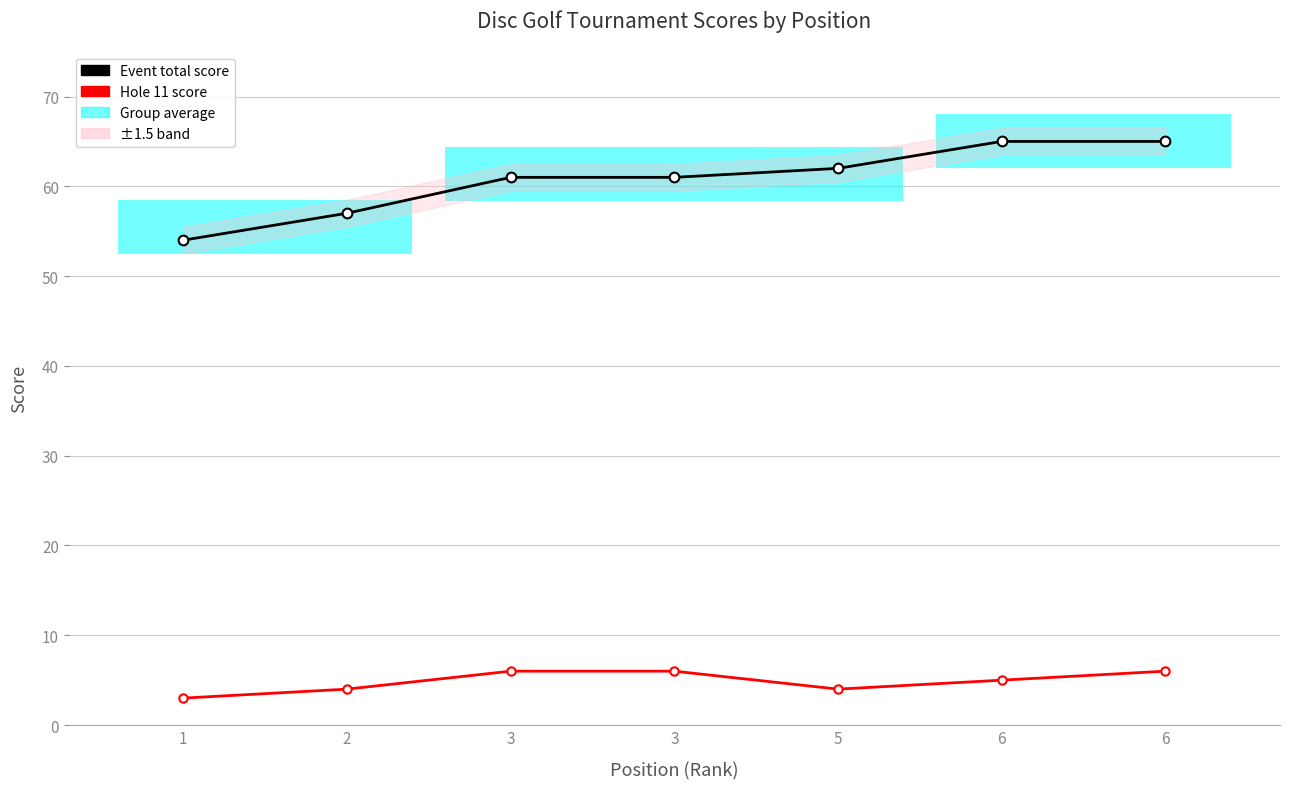

What is the difference between the second highest and second lowest values in the Hole 11 score series?

2